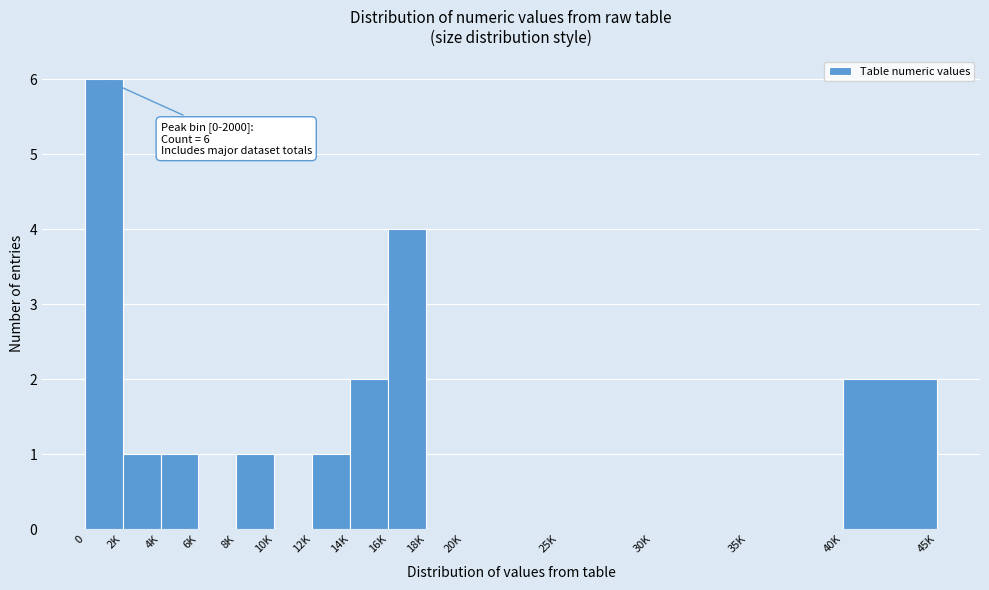

Reading left to right, list all the values displayed in this chart.

0=6	2K=1	4K=1	6K=0	8K=1	10K=0	12K=1	14K=2	16K=4	18K=0	20K=0	25K=0	30K=0	35K=0	40K=2